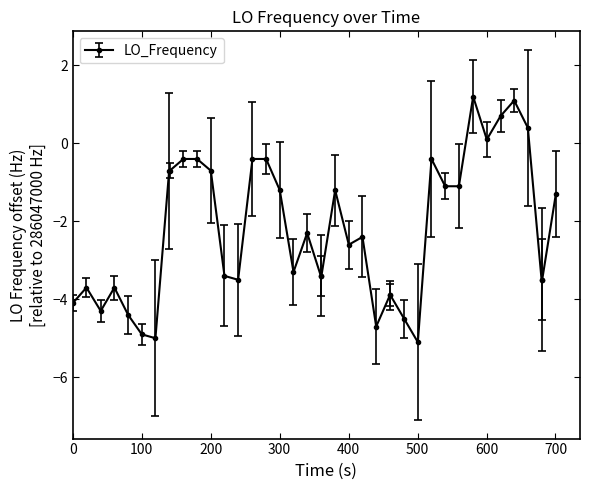

What is the greatest value displayed?

1.2